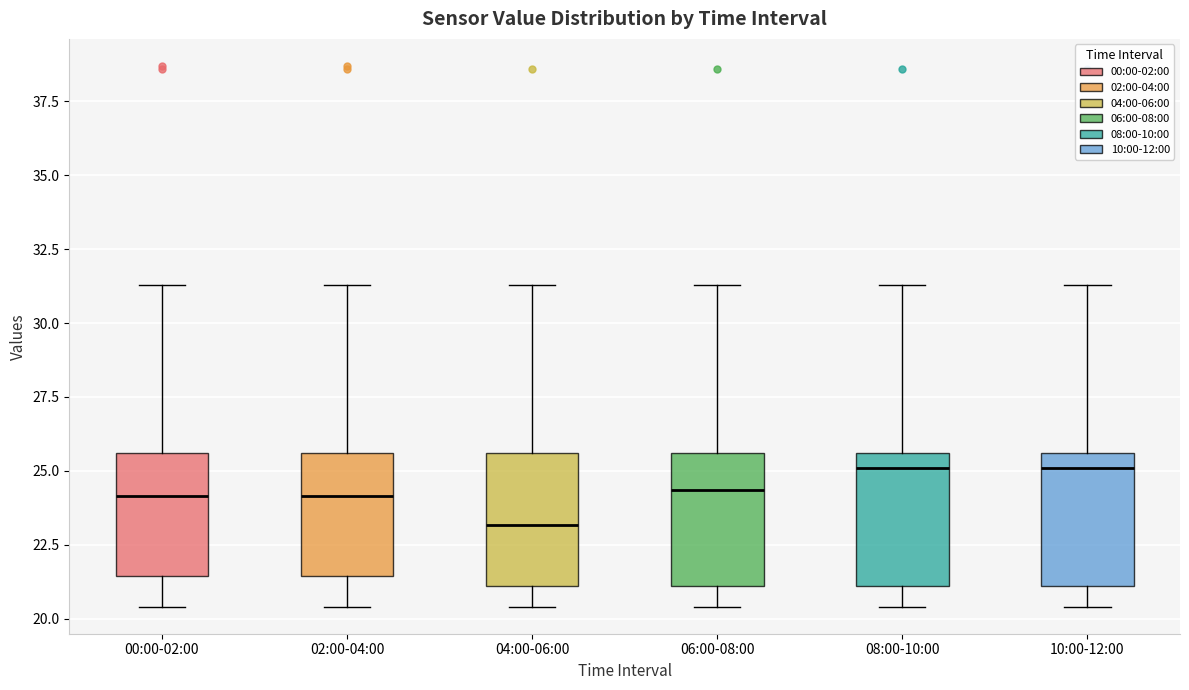

Where is the lower edge of the box for 10:00-12:00 on the y-axis? The values are not printed on the chart, so give them approximately, as read against the axis.

21.0